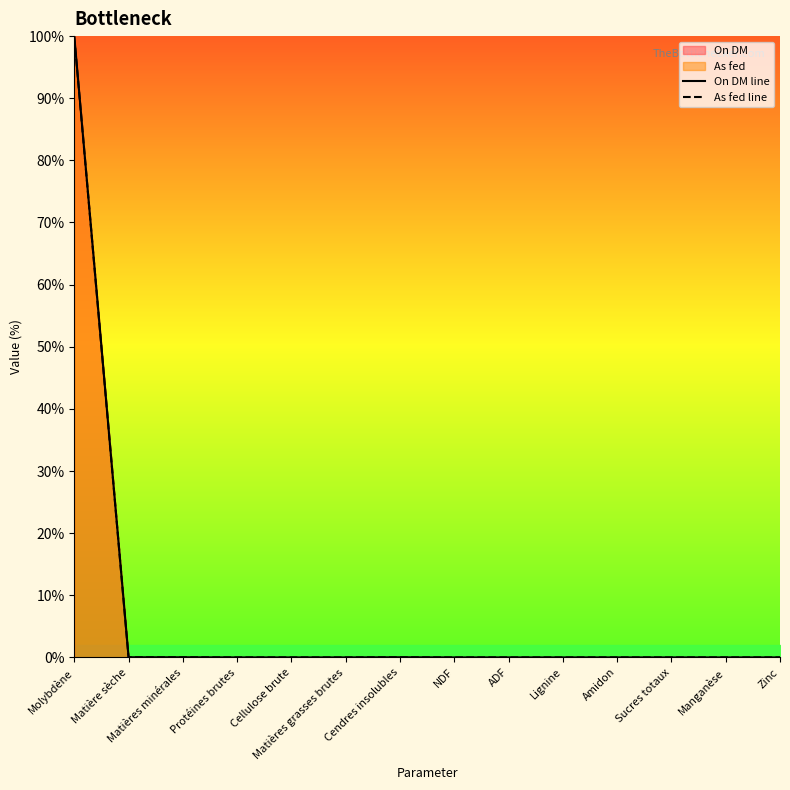

Which series has the largest range (max minus min)?

On DM line